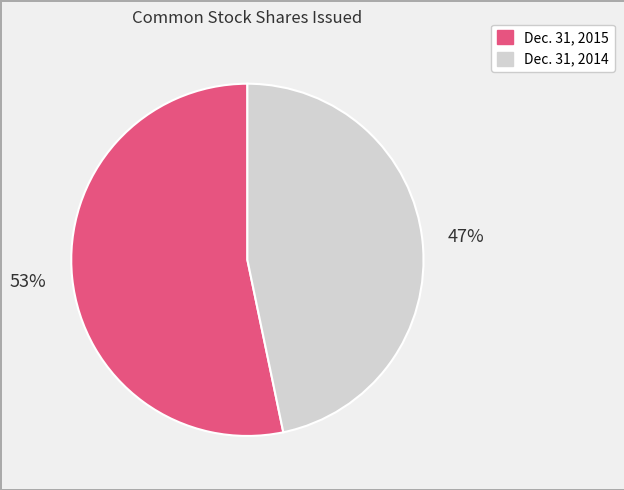

To the nearest percent, what is the average slice percentage?

50%